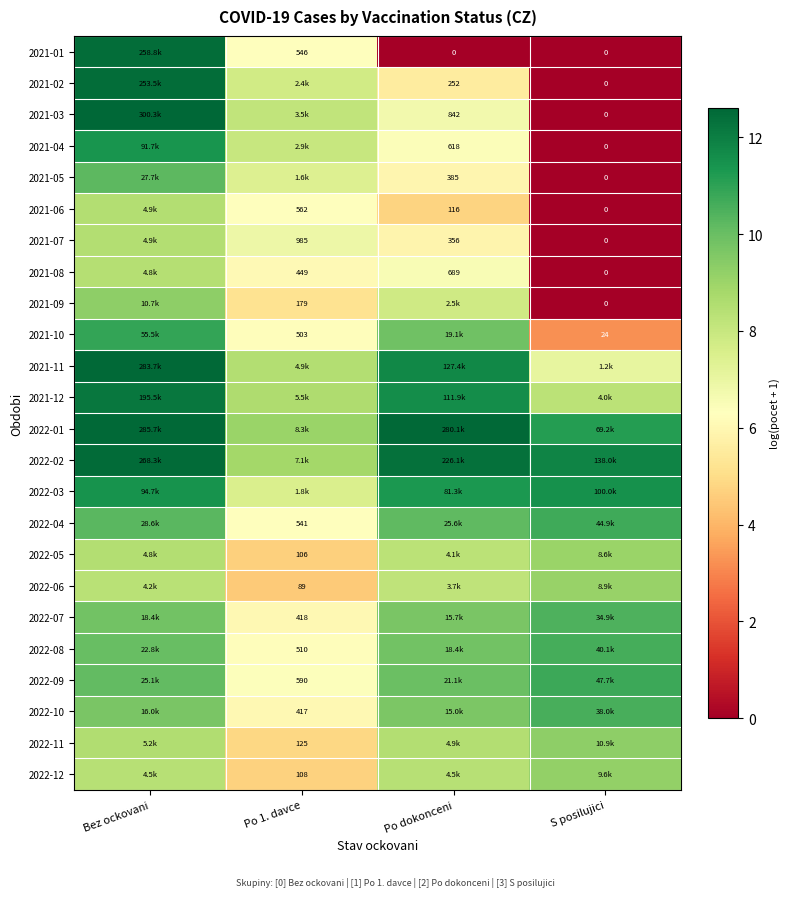

How many series are shown in this chart?

24